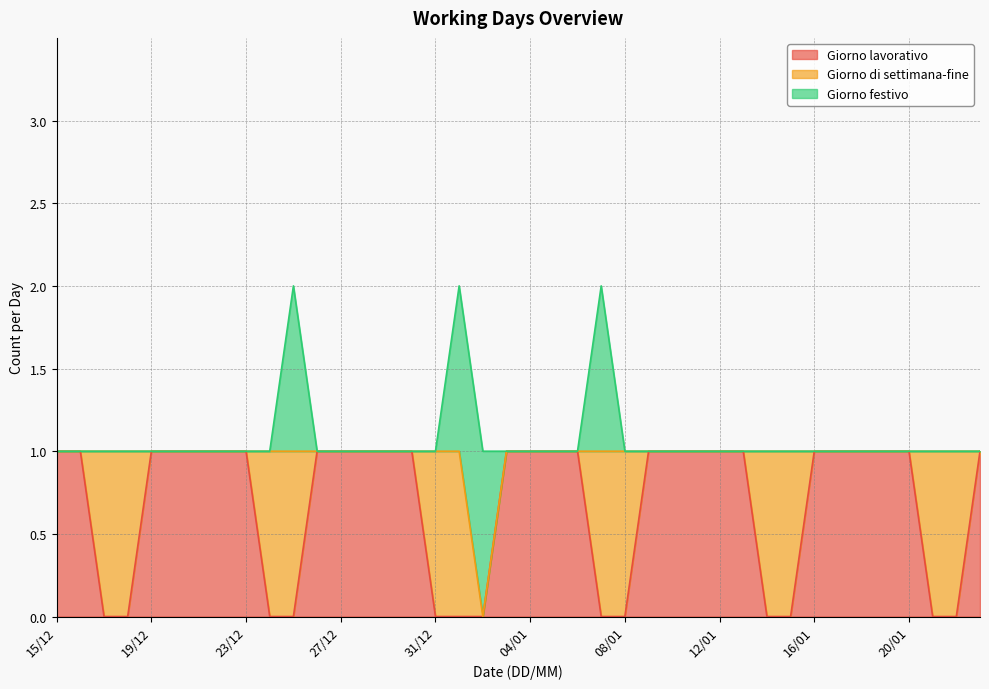

How many Giorno festivo values are between 0 and 1?

40